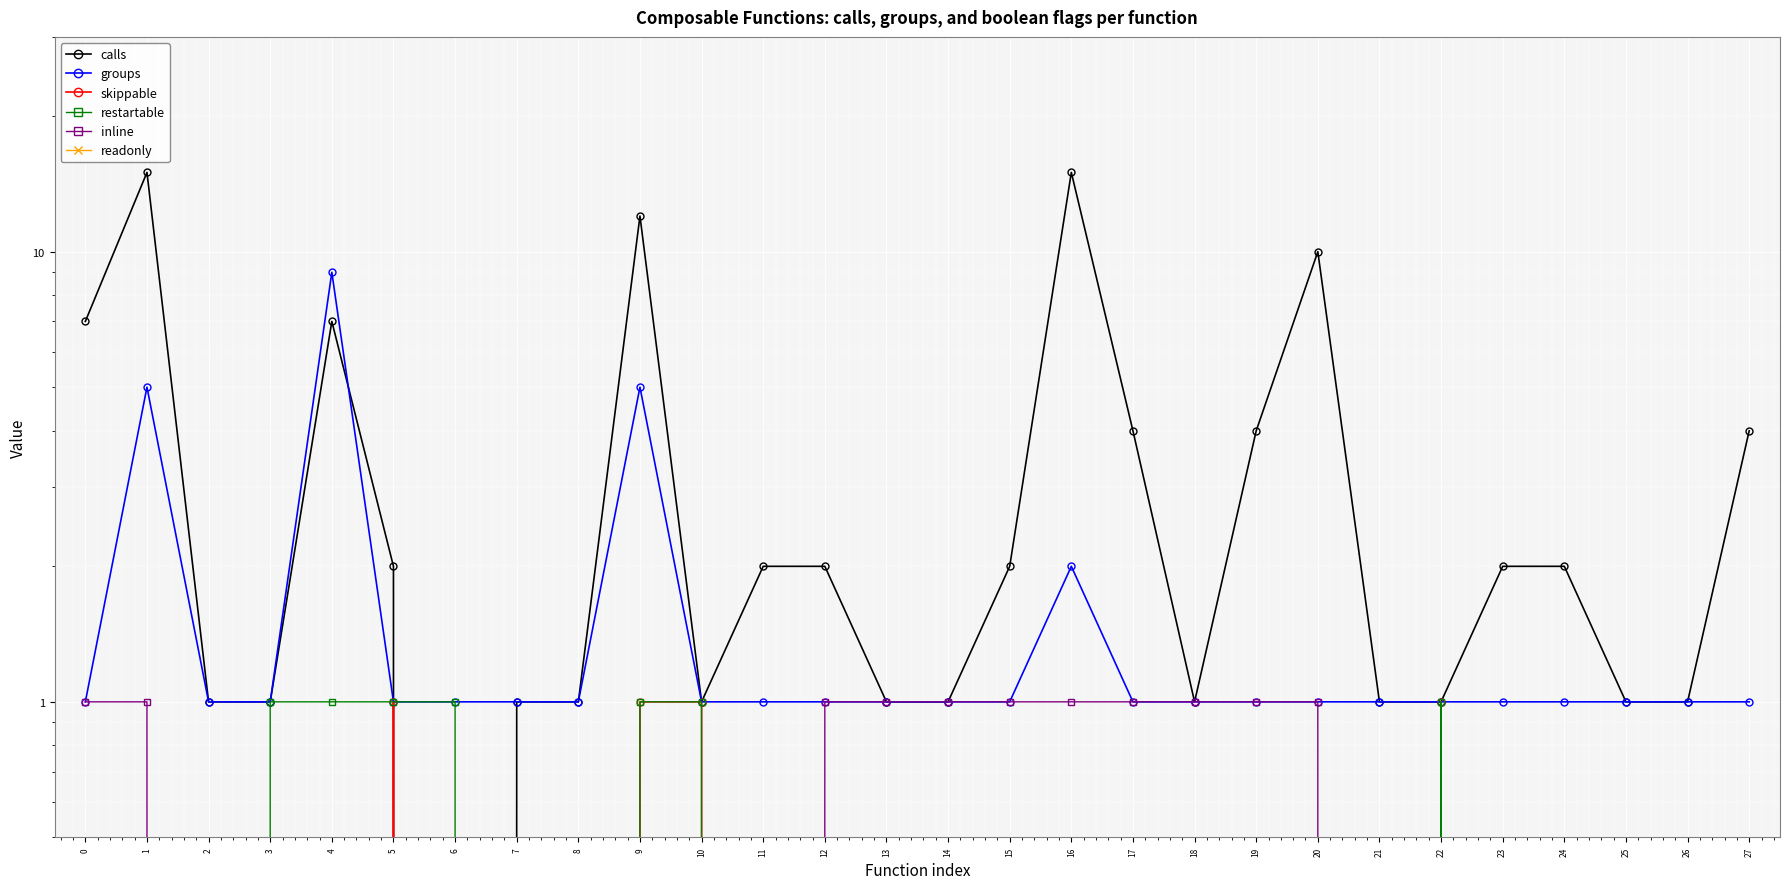

True or false: skippable and readonly cross at least once.

False